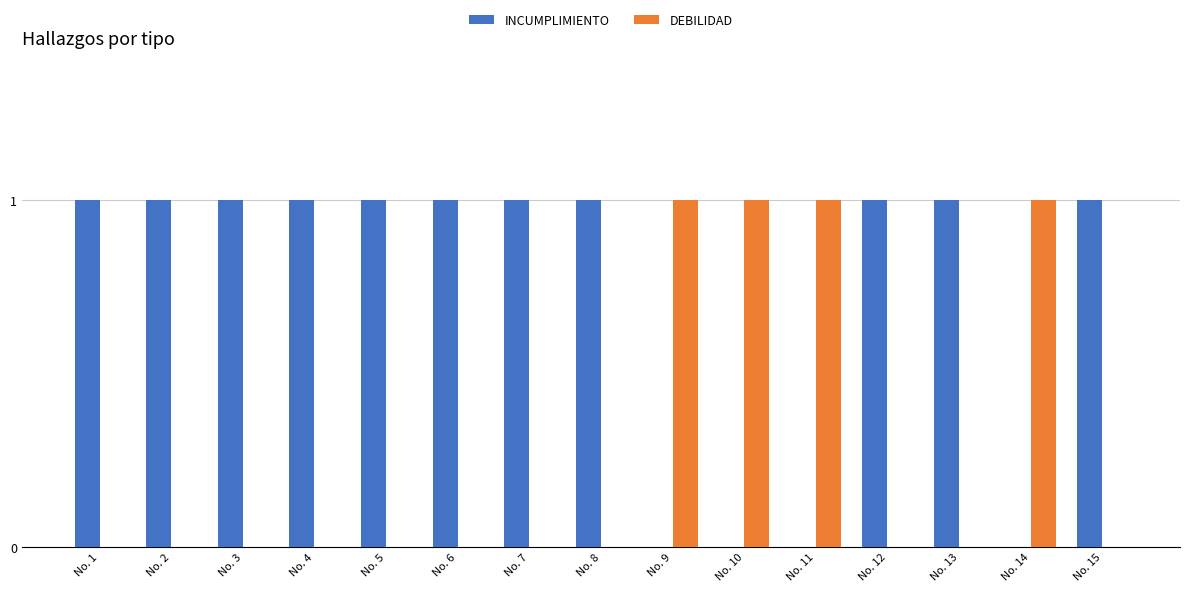

What is the total value across all series at No. 8?

1